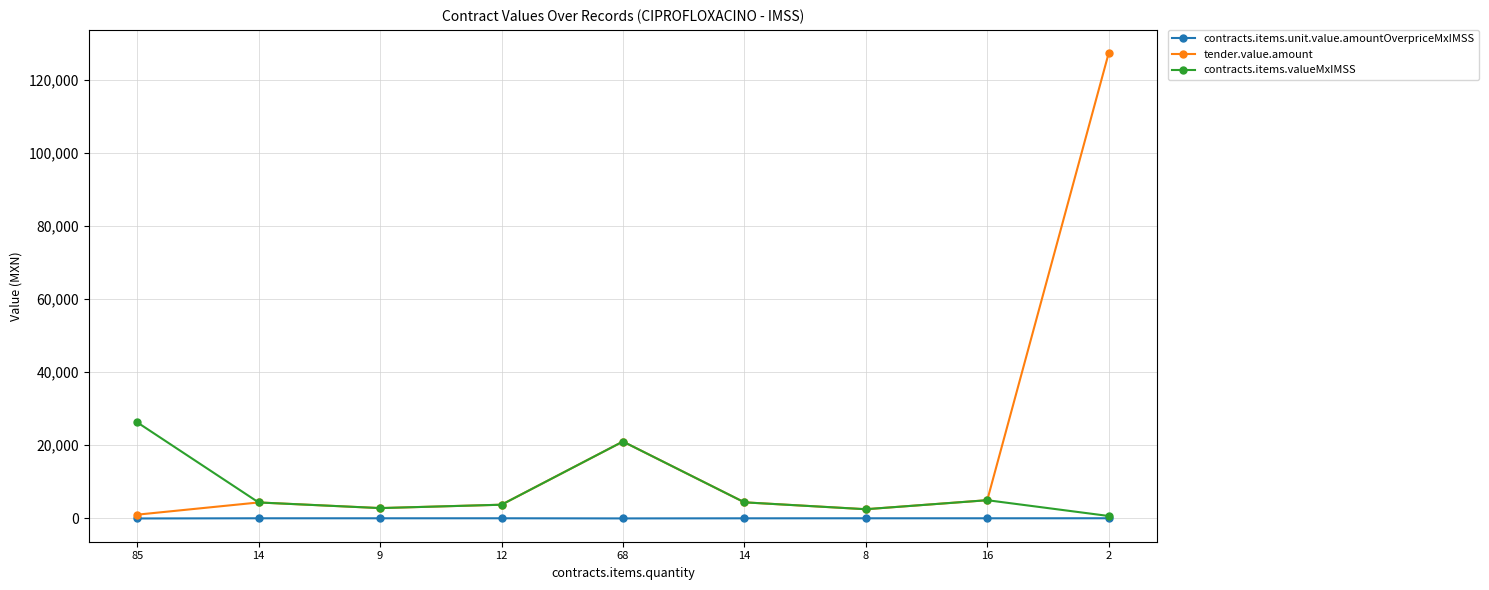

What value does the contracts.items.valueMxIMSS series have at 2?

617.9